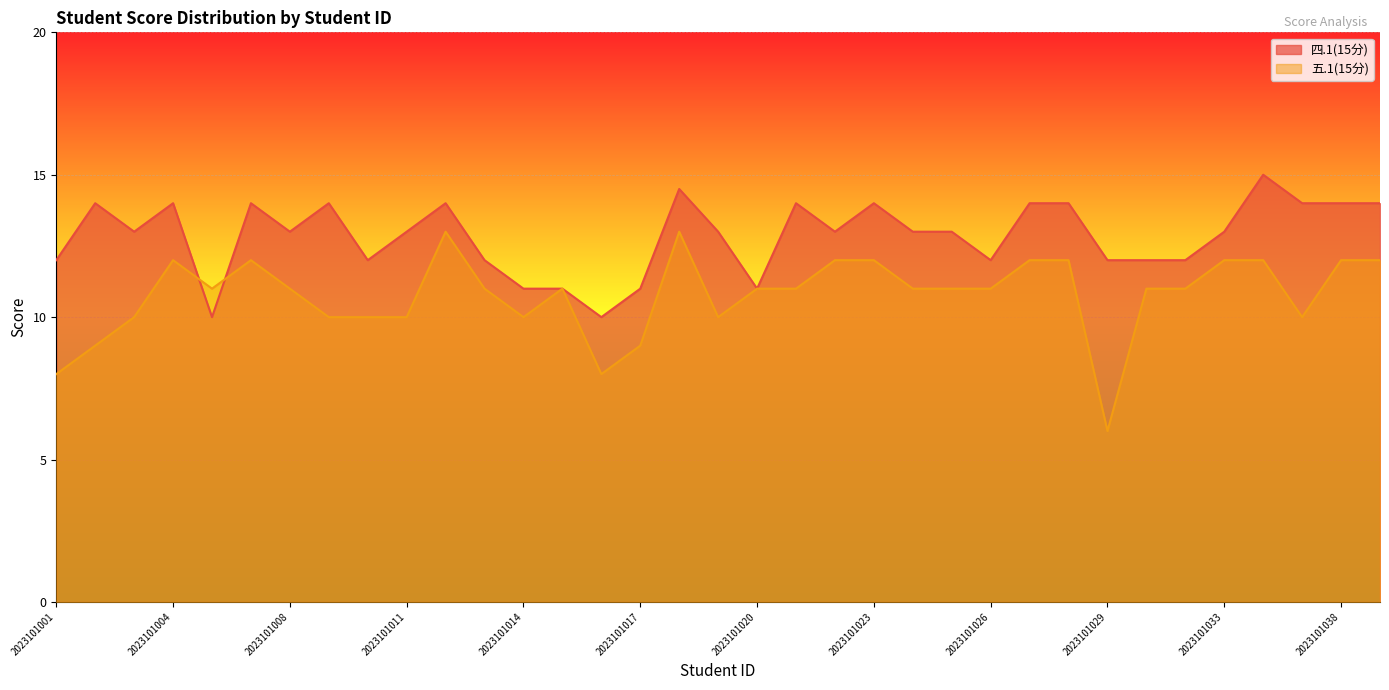

What are all the series names shown in the legend?

四.1(15分), 五.1(15分)